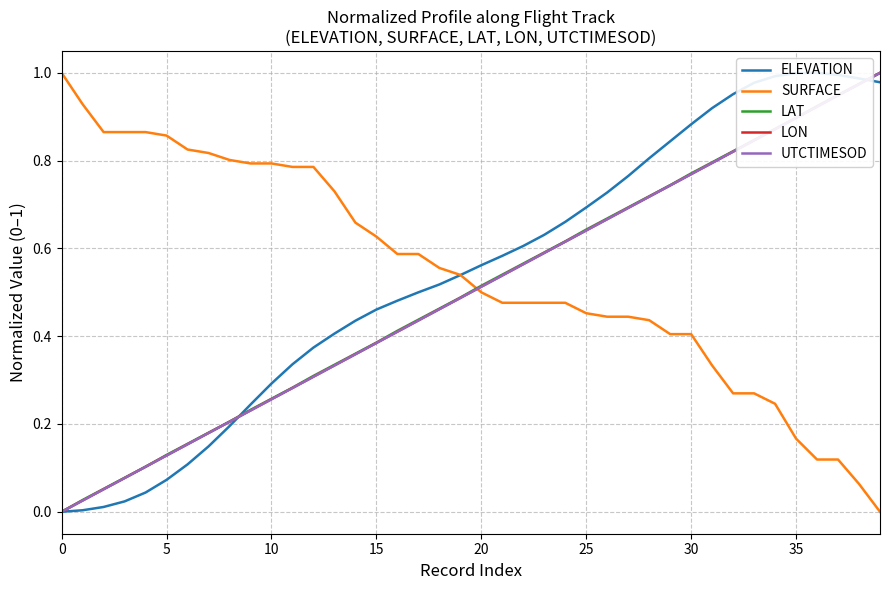

List the series in order of their peak value, highest first.

ELEVATION, SURFACE, LAT, LON, UTCTIMESOD